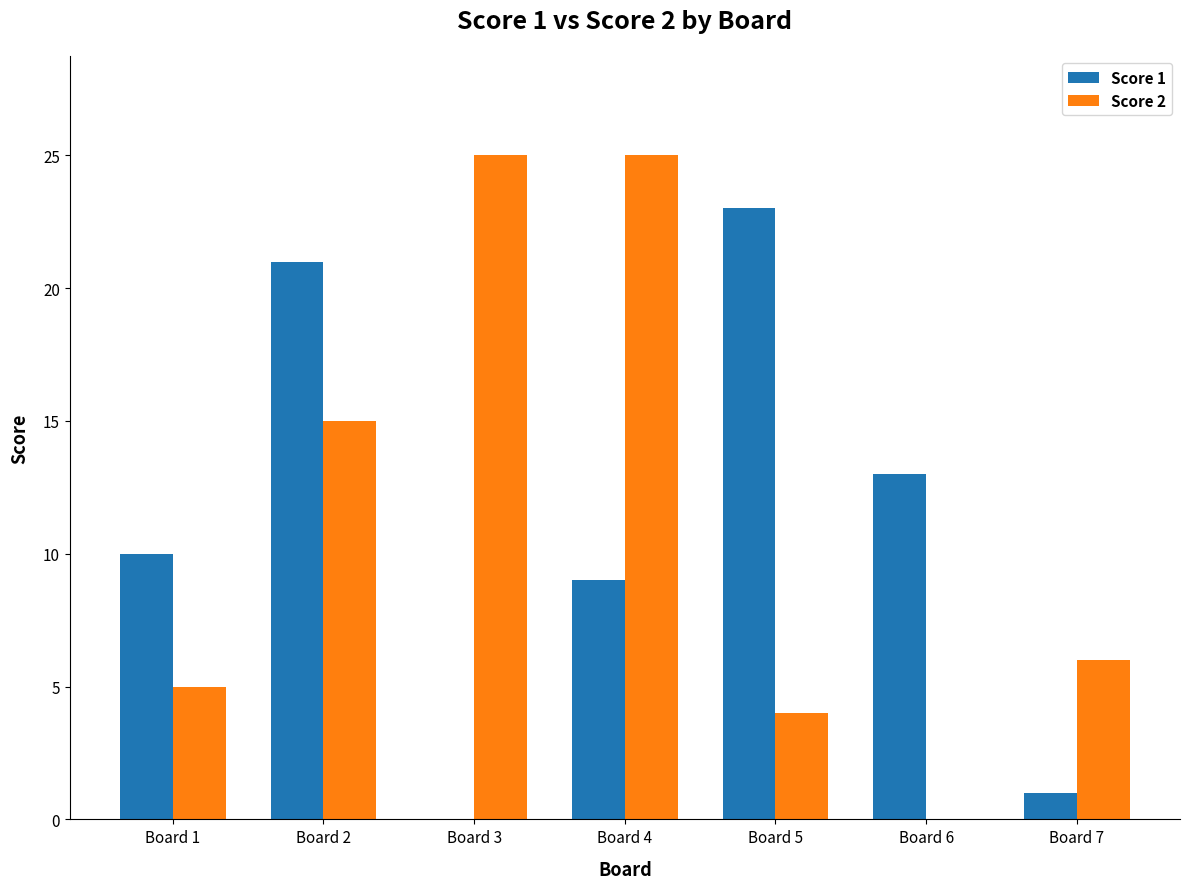

Is the value of Score 1 at Board 2 greater than the value of Score 2 at Board 6?

Yes